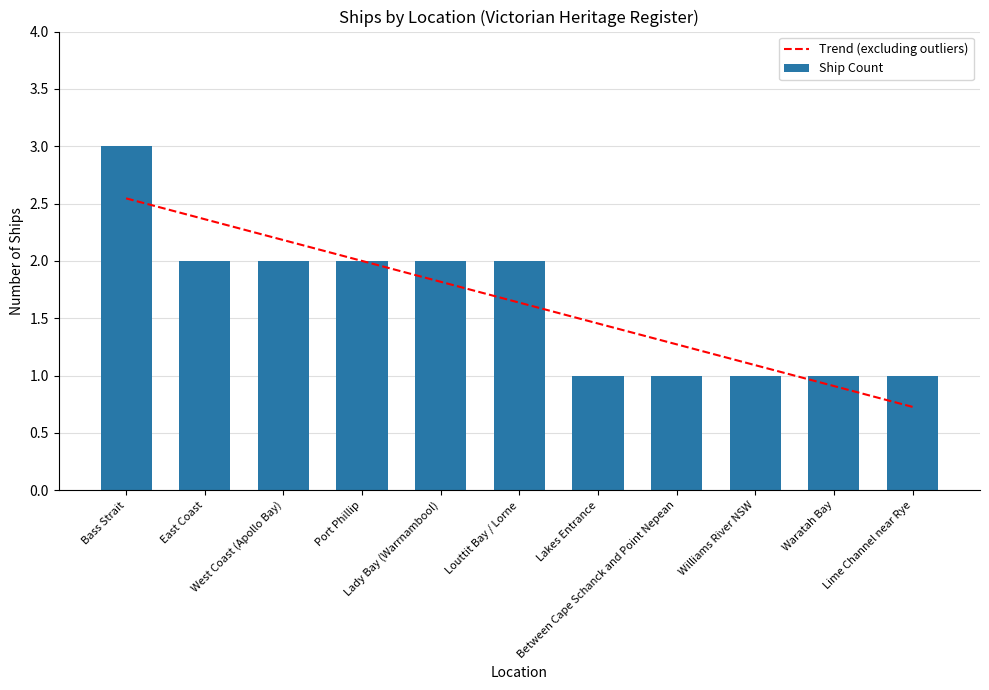

Which category has the highest value in the Ship Count series?

Bass Strait